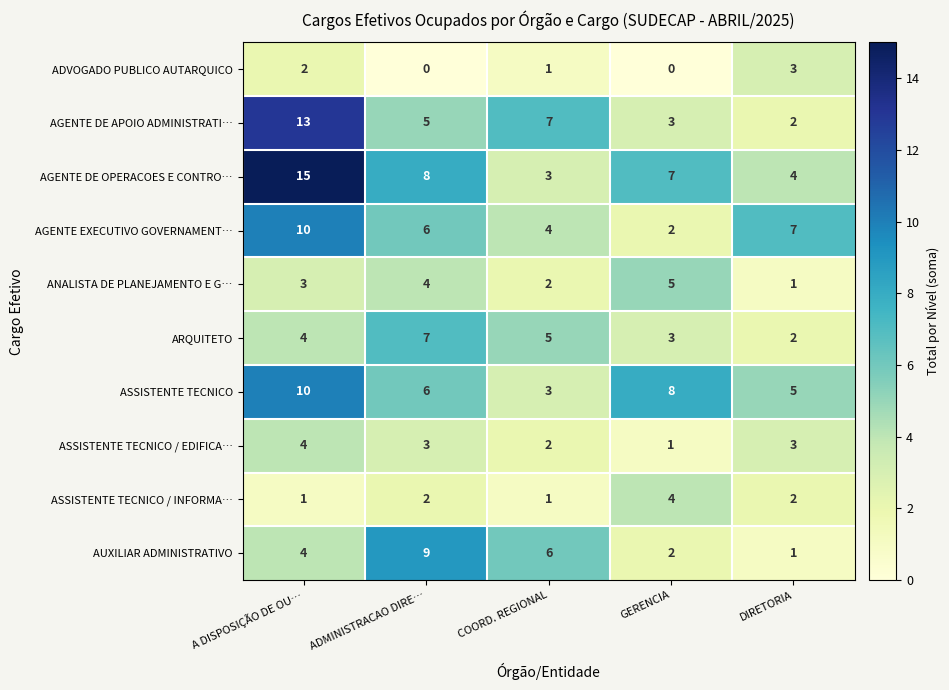

True or false: ANALISTA DE PLANEJAMENTO E G… has a value of 2 at COORD. REGIONAL.

True